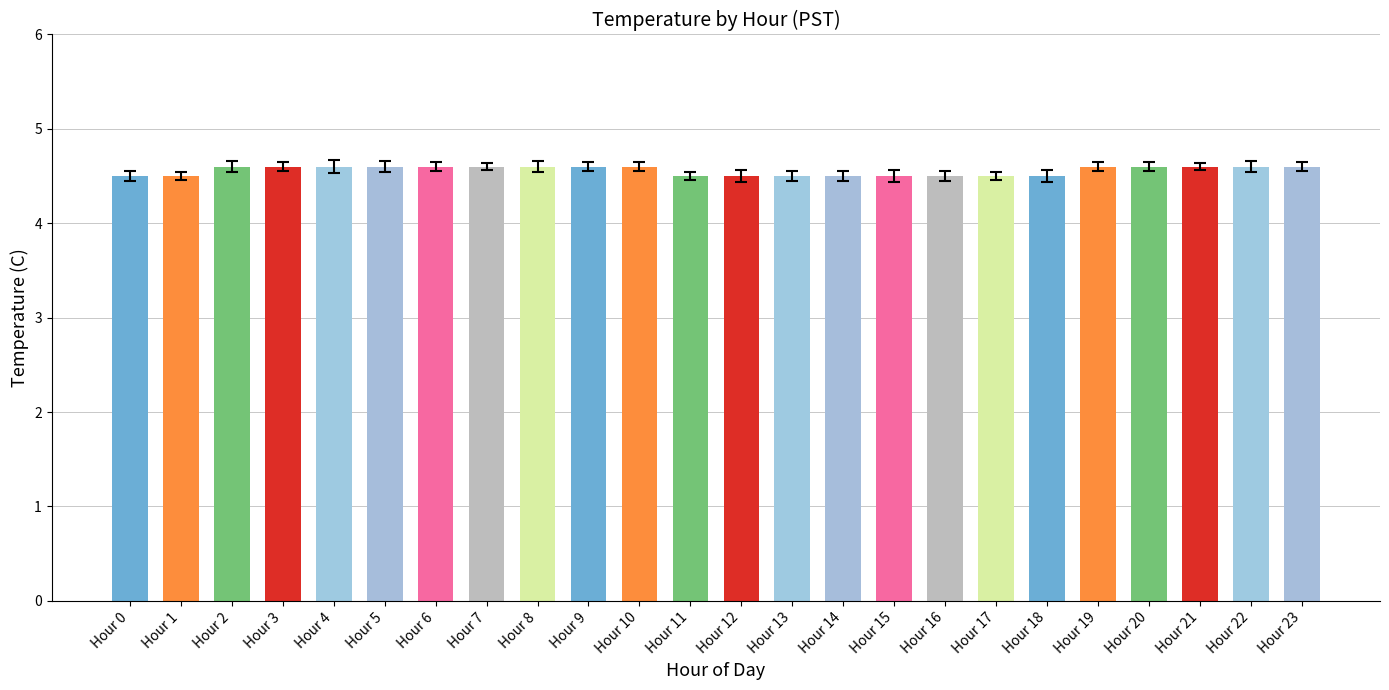

Approximately how many times larger is the value at Hour 19 compared to Hour 7?

1.0